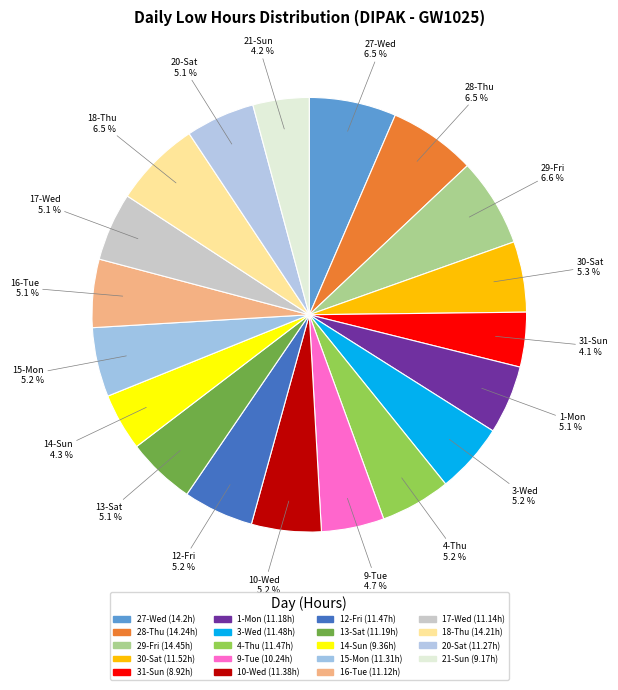

Is there a majority slice in this chart?

No